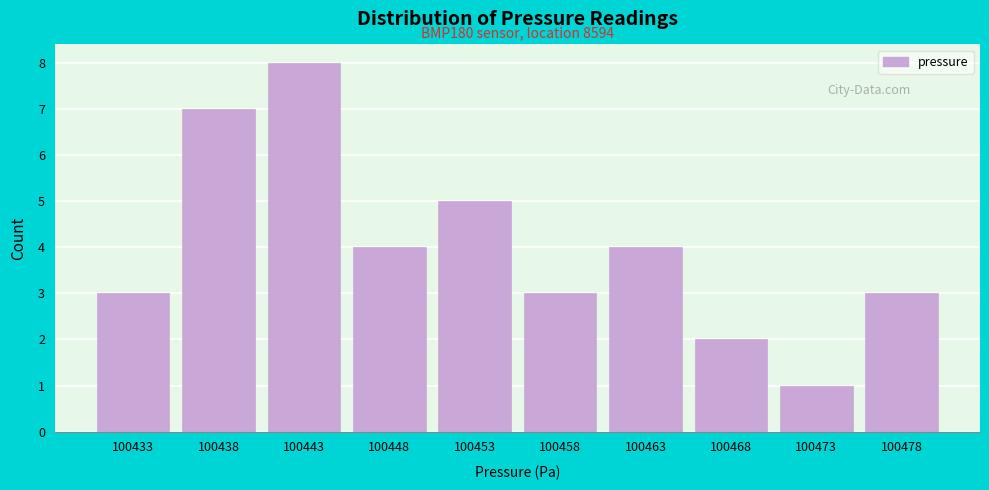

Reading left to right, transcribe all the data shown in this chart.

100433=3	100438=7	100443=8	100448=4	100453=5	100458=3	100463=4	100468=2	100473=1	100478=3